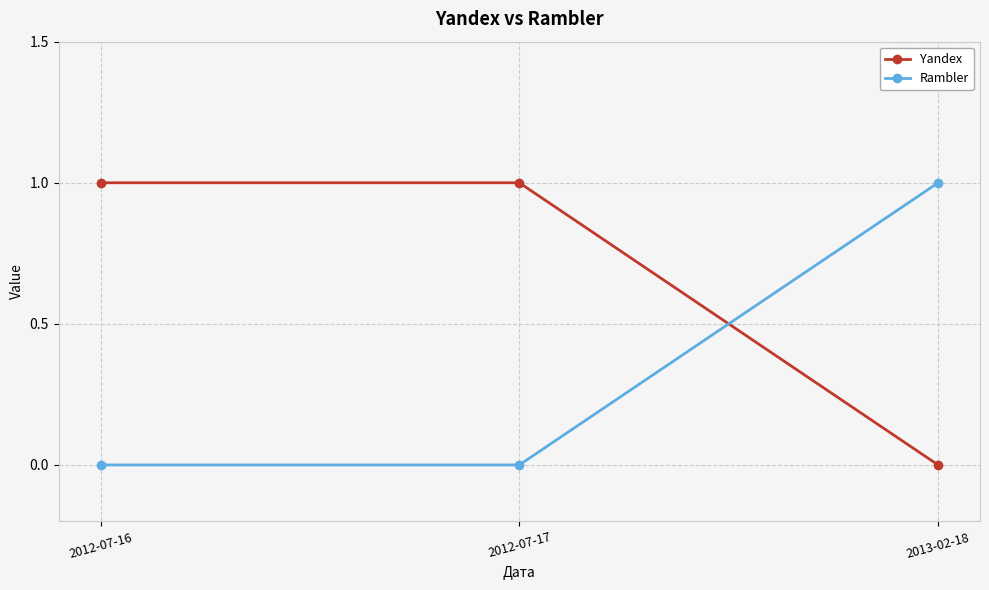

At 2012-07-17, list the series in order from smallest to largest.

Rambler, Yandex